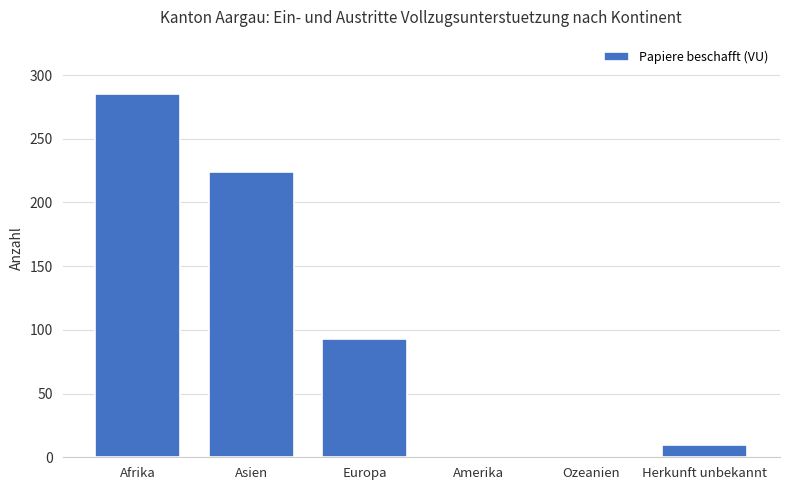

What is the change in value from Afrika to Asien?

-61